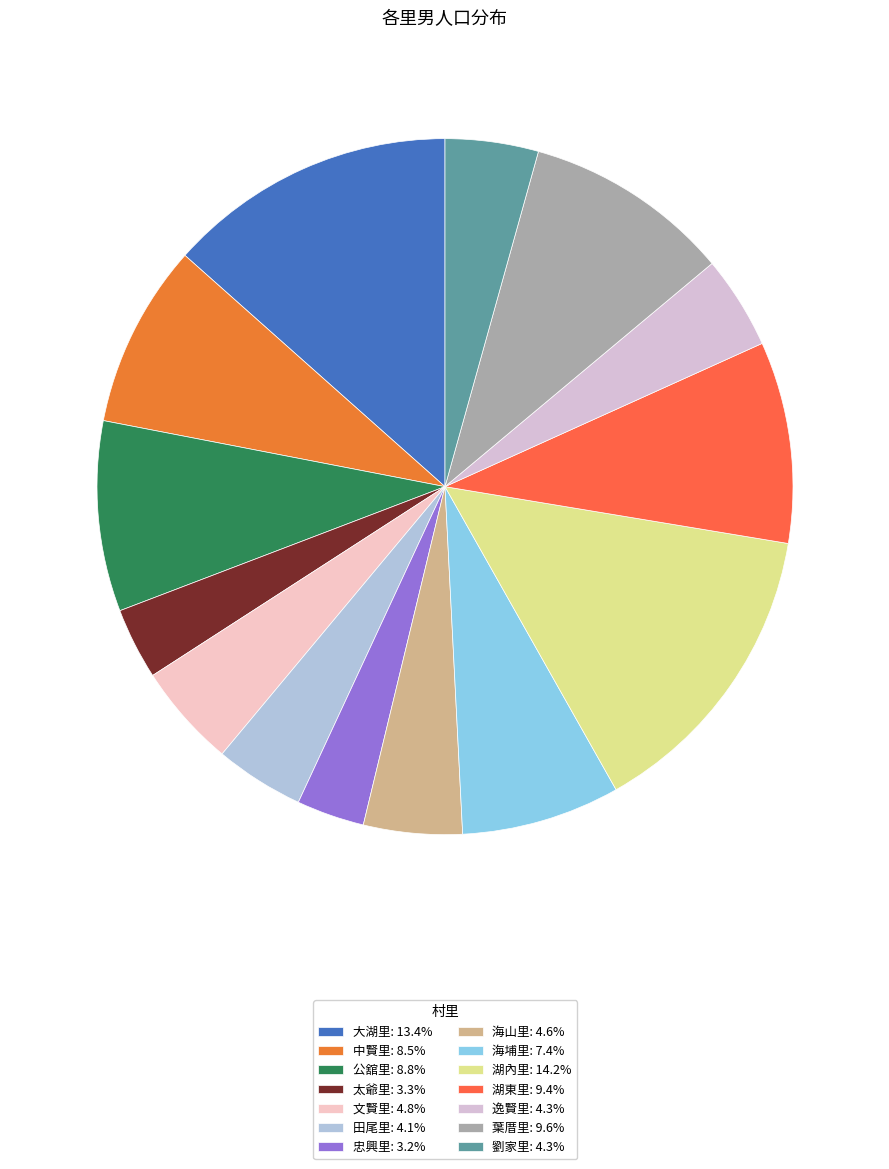

How many segments does this pie chart have?

14